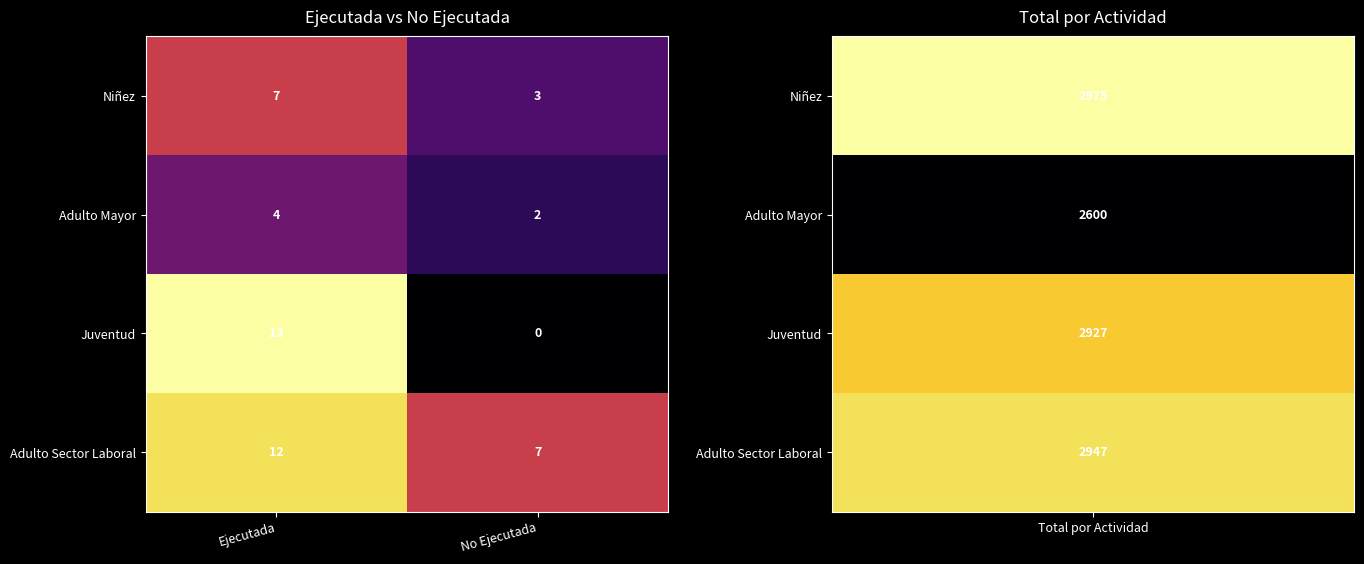

What is the total value across all series at Ejecutada?

36